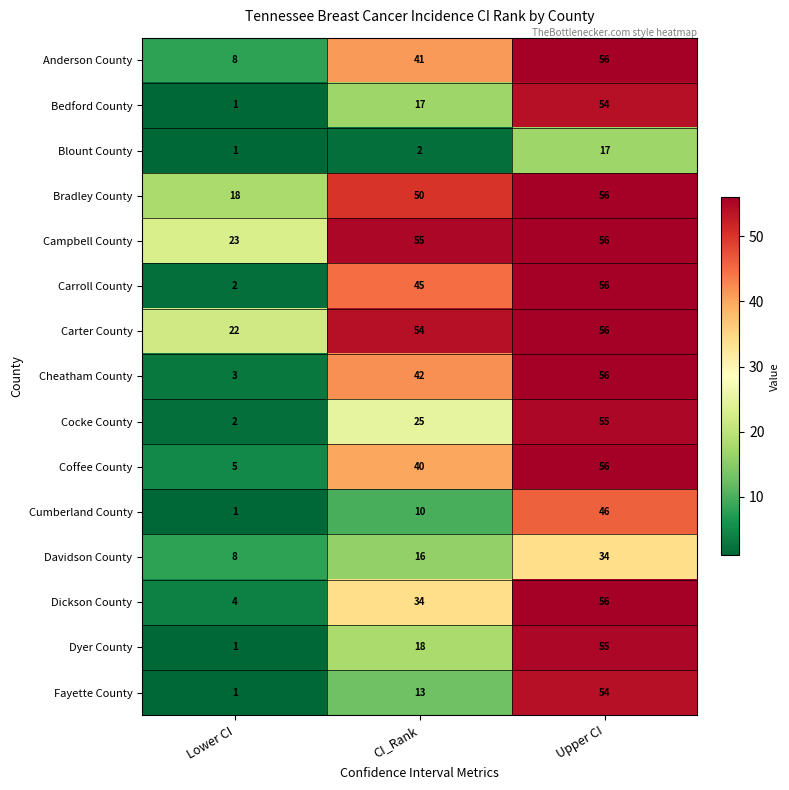

What is the lowest value of the Davidson County series?

8